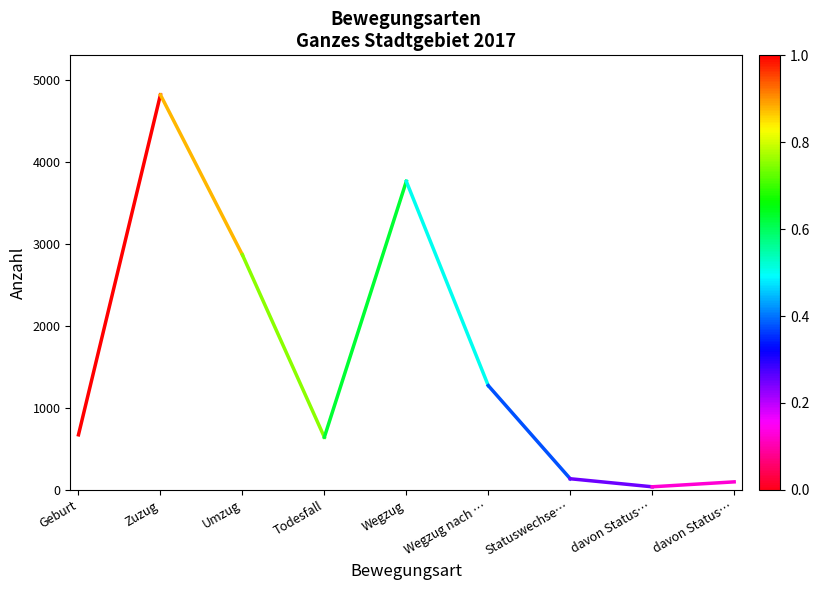

Count the number of categories in the chart.

9